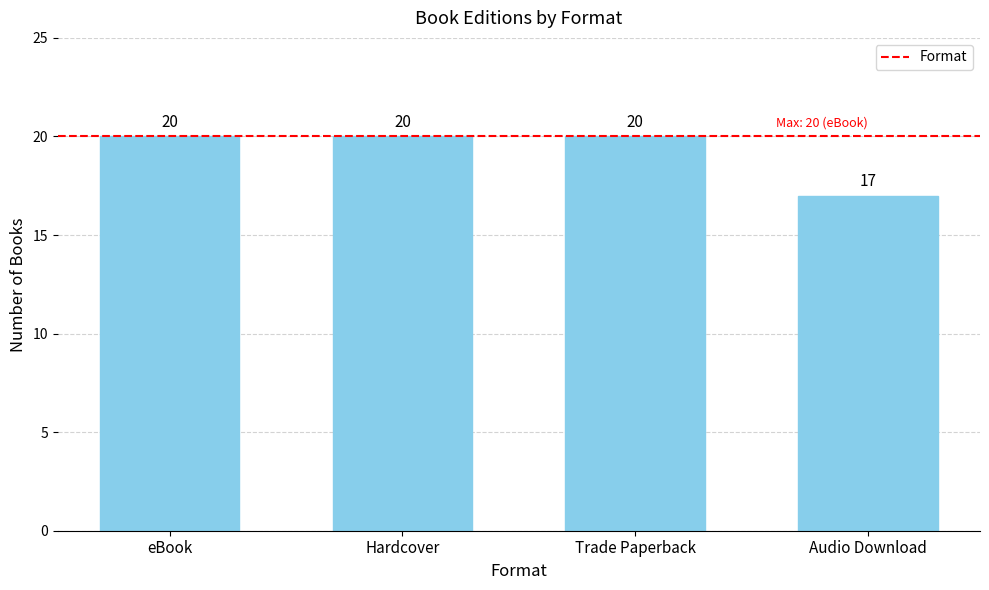

What is the label of the 1st bar from the left?

eBook